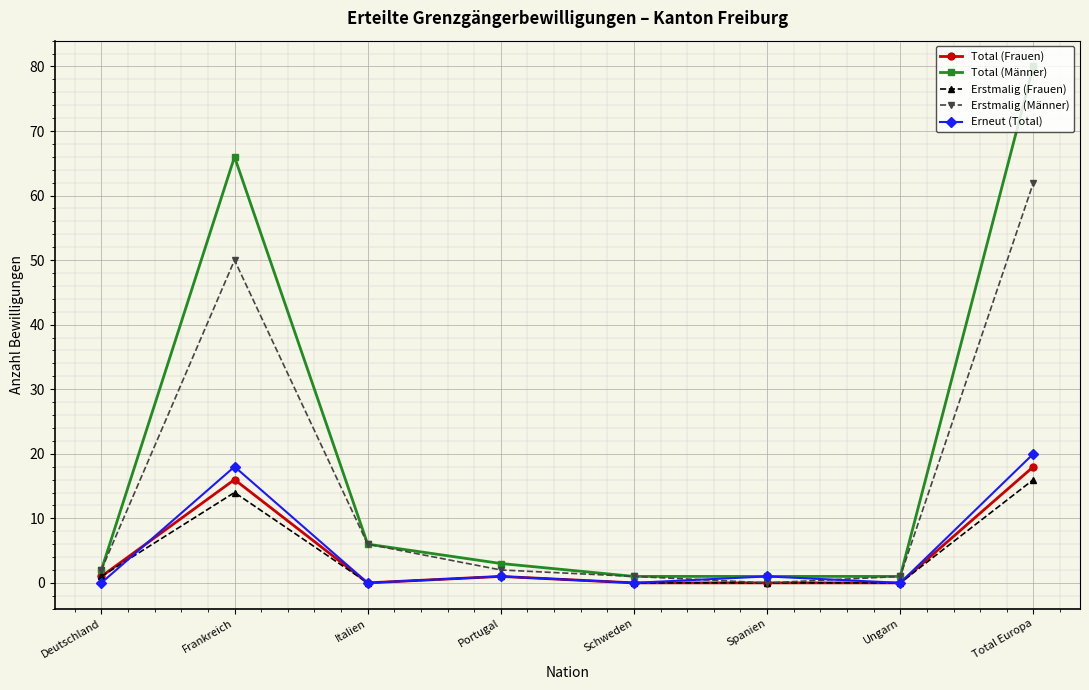

The Erneut (Total) series shows 9 at Total Europa. True or false?

False